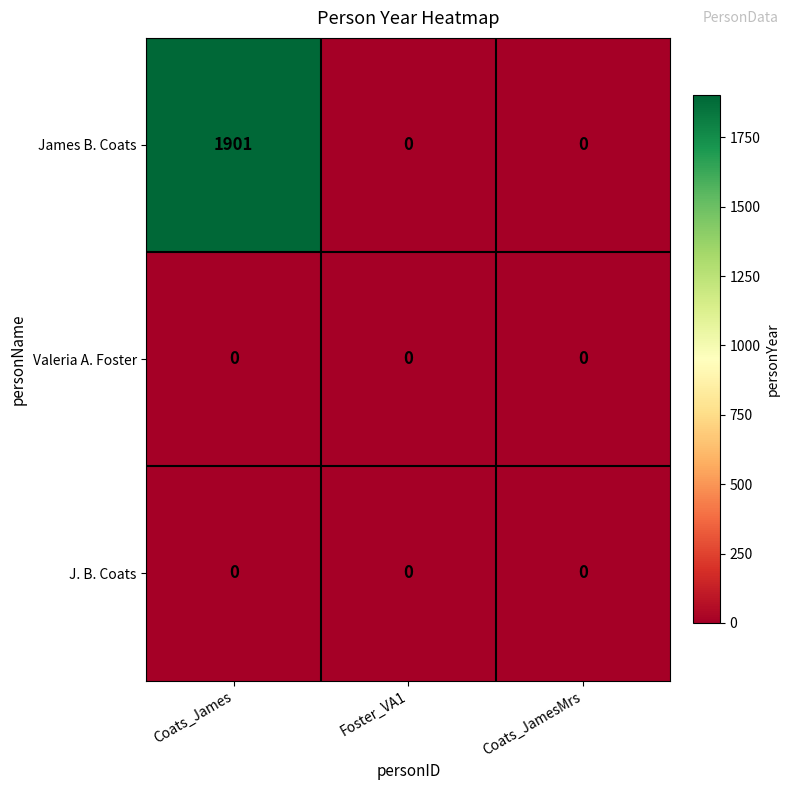

Between Coats_James and Coats_JamesMrs, which series saw the biggest shift?

James B. Coats